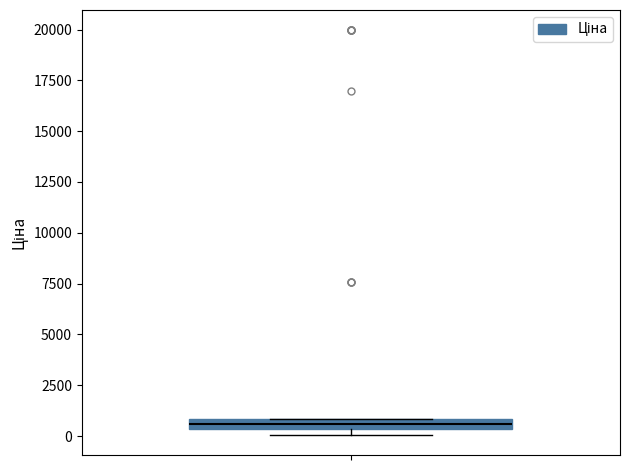

Where is the upper edge of the box on the y-axis? The values are not printed on the chart, so give them approximately, as read against the axis.

1000